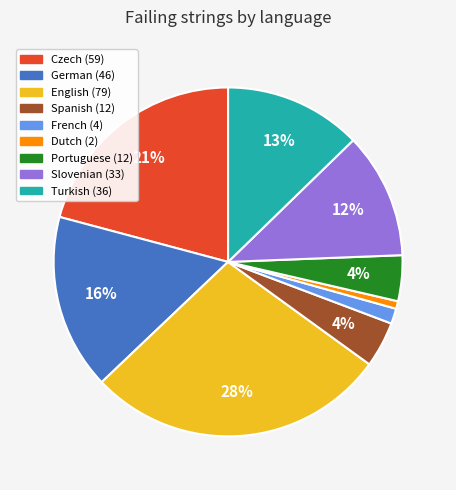

Count the number of slices in the pie.

9